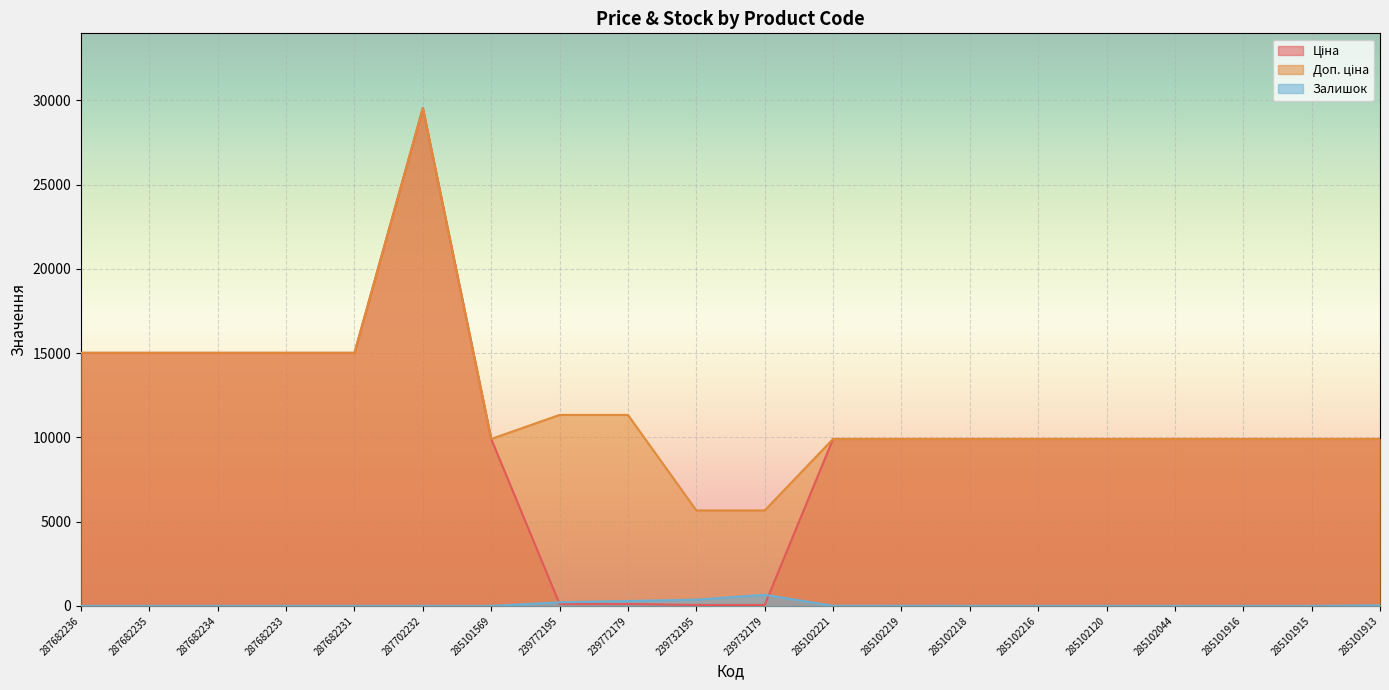

True or false: Доп. ціна and Ціна cross at least once.

False